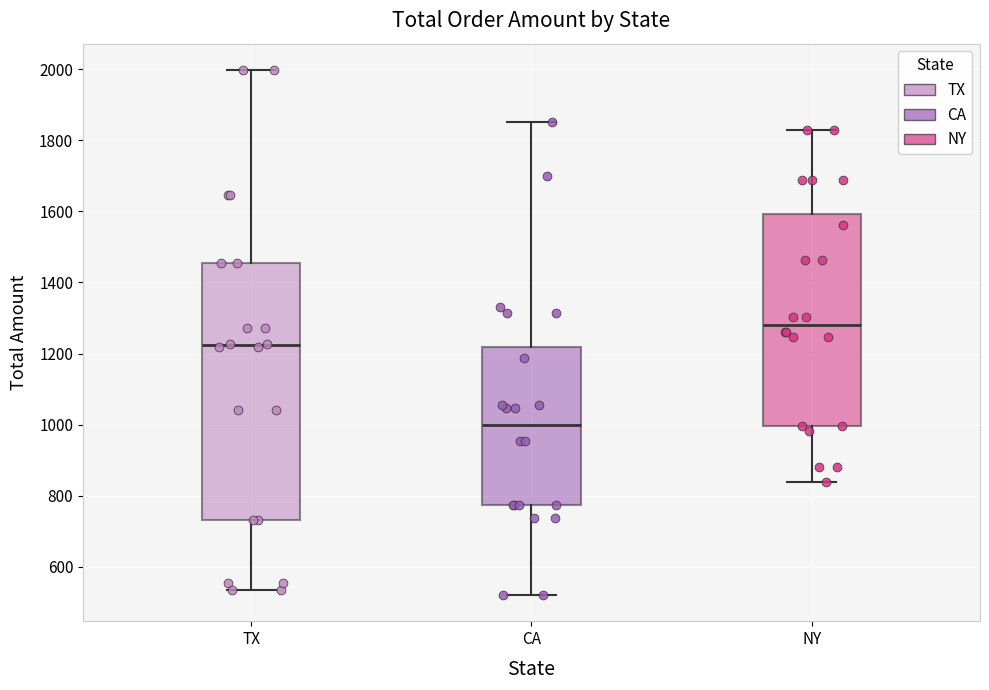

Which box is the tallest, from its lower edge to its upper edge?

TX